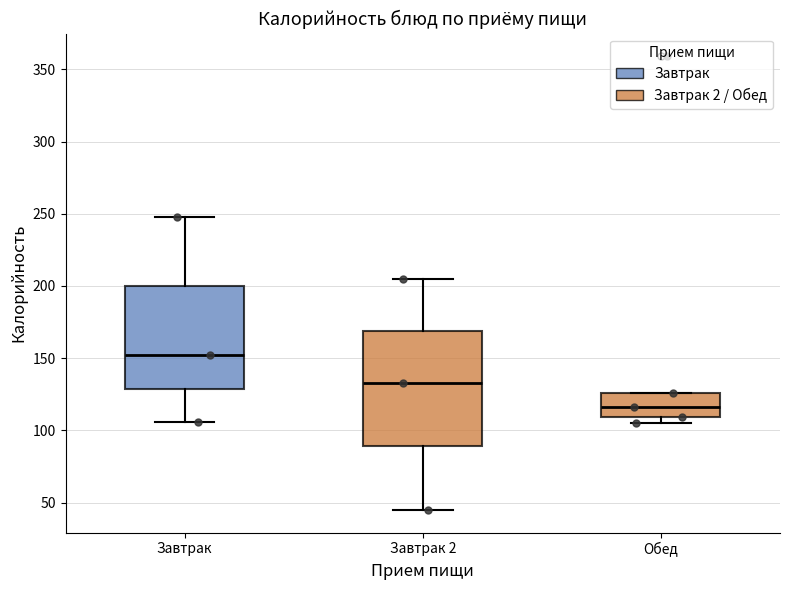

Reading left to right, transcribe this box plot: for each box, give where its median line is, the range the box spans, and where its two whiskers end, as read against the y-axis. The values are not printed on the chart, so give them approximately, as read against the axis.

Завтрак: median 150, box 130 to 200, whiskers 105 to 250
Завтрак 2: median 135, box 90 to 170, whiskers 45 to 205
Обед: median 115, box 110 to 125, whiskers 105 to 125